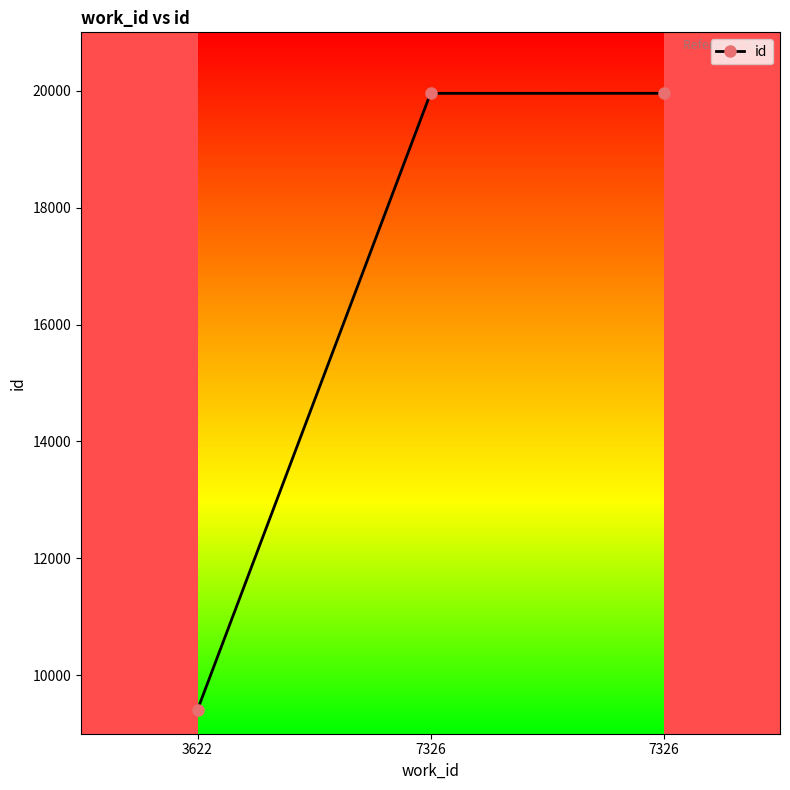

Where does the data first go above 19956?

7326